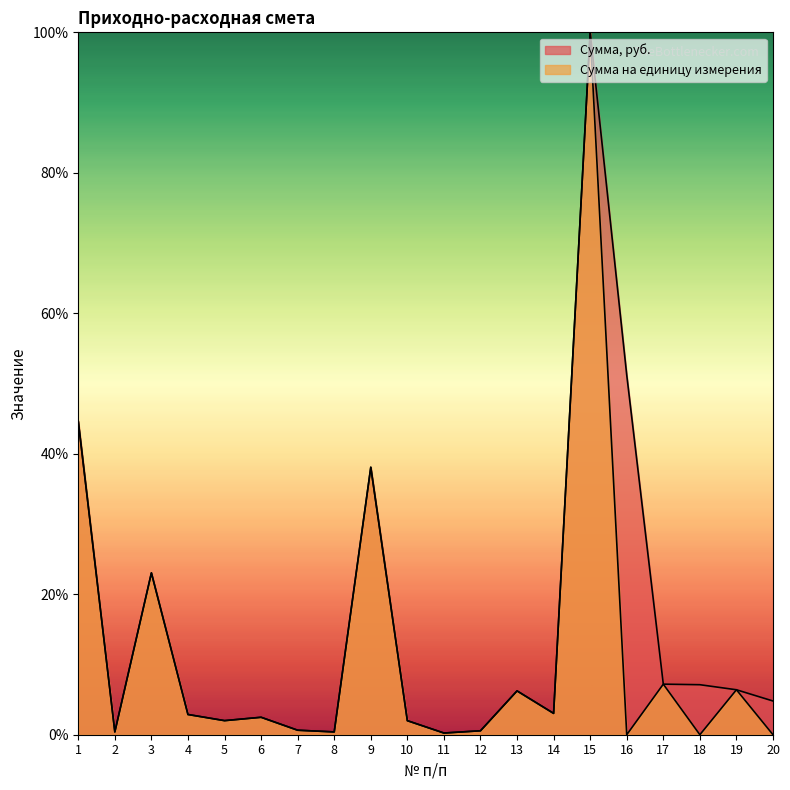

Is the value of Сумма на единицу измерения at 12 greater than the value of Сумма, руб. at 15?

No